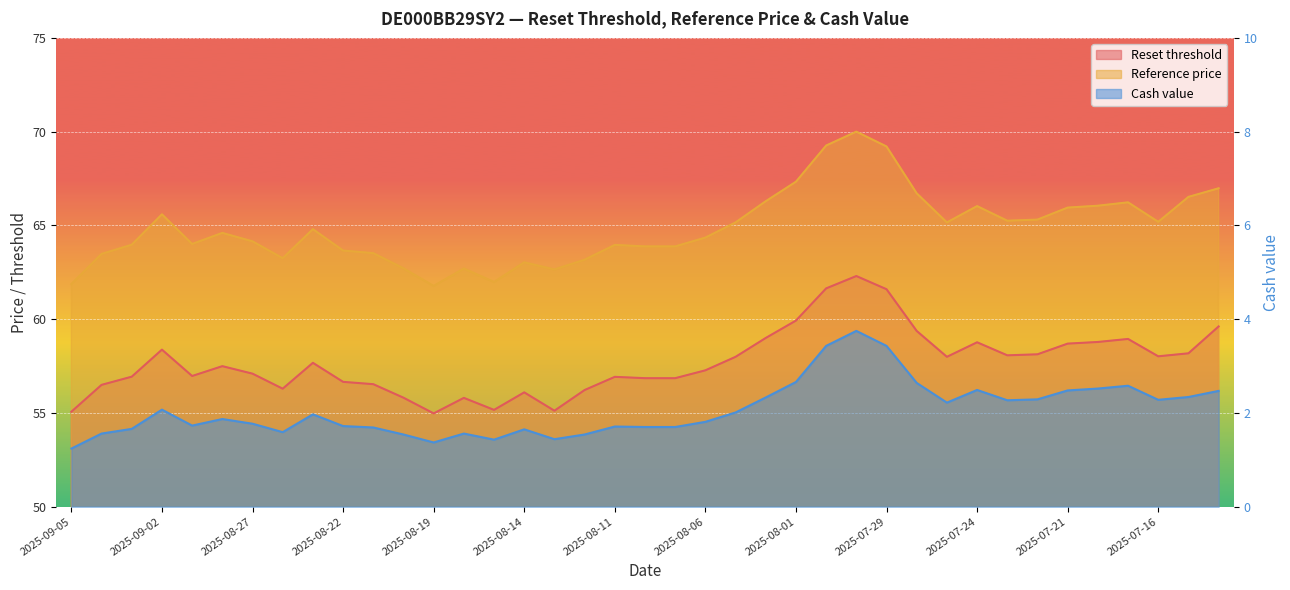

Which has a higher value, 2025-08-20 or 2025-08-05?

2025-08-05